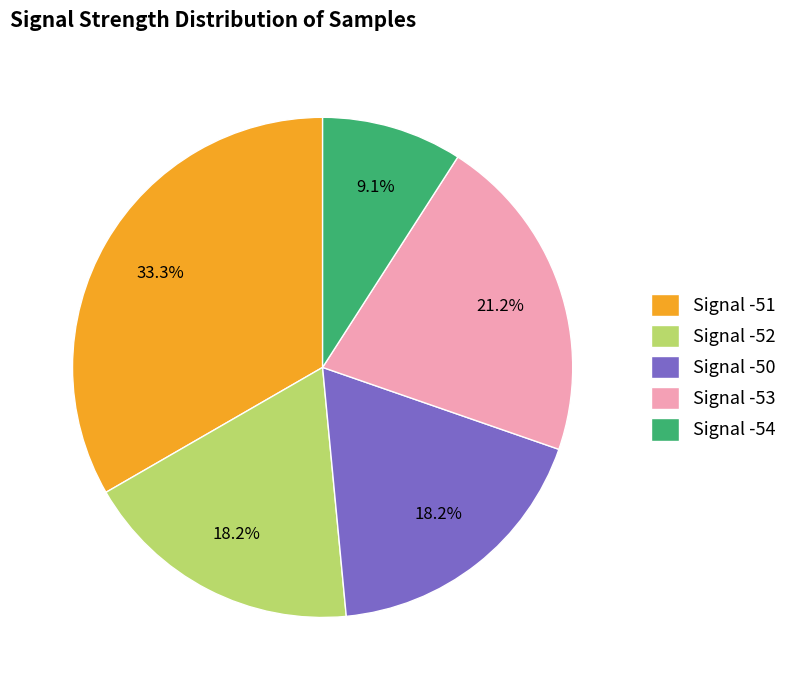

Between Signal -51 and Signal -54, which is larger?

Signal -51